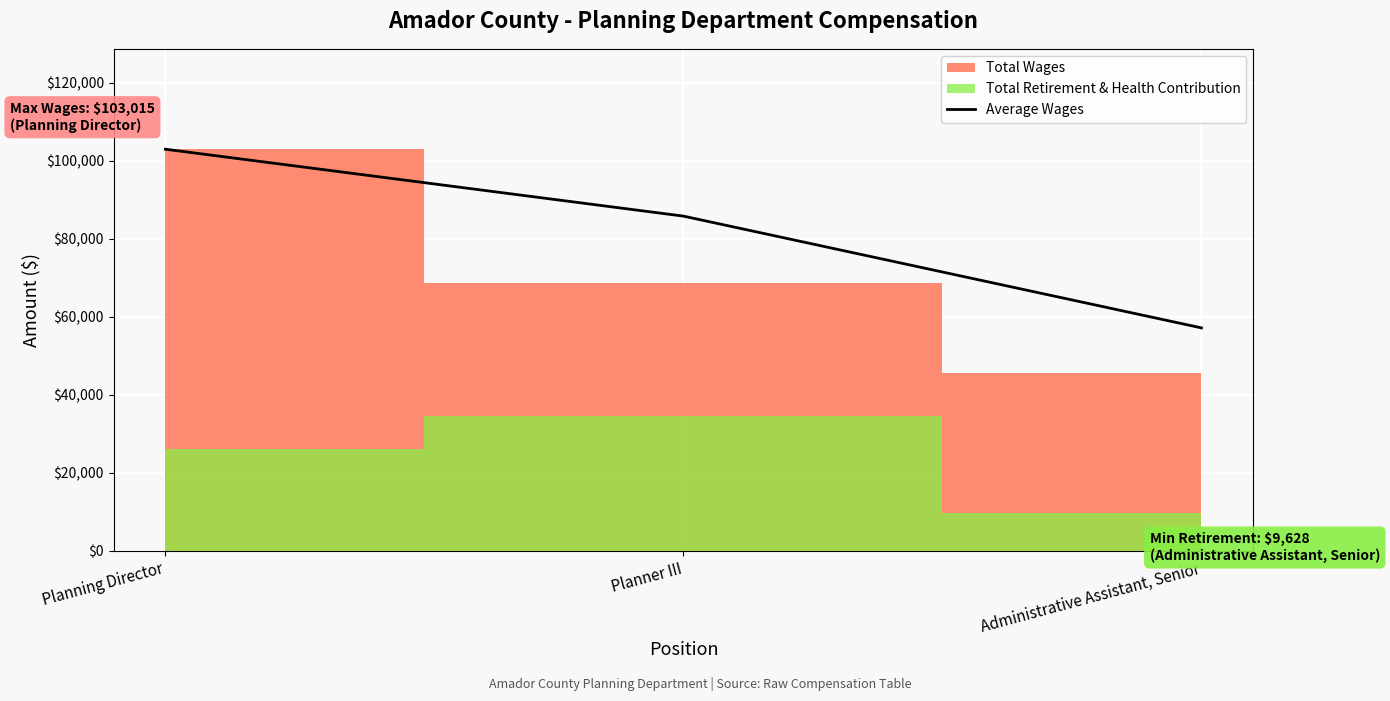

Which label corresponds to the largest value in the chart?

Planning Director